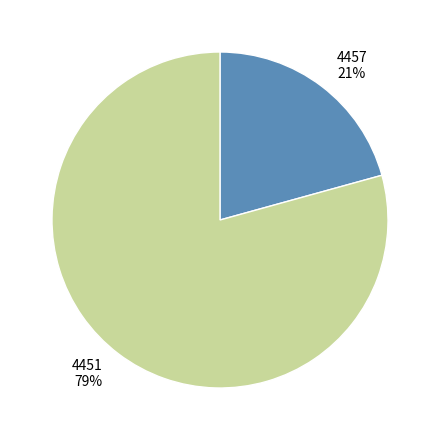

To the nearest percent, what is the combined percentage of 4457 and 4451?

100%